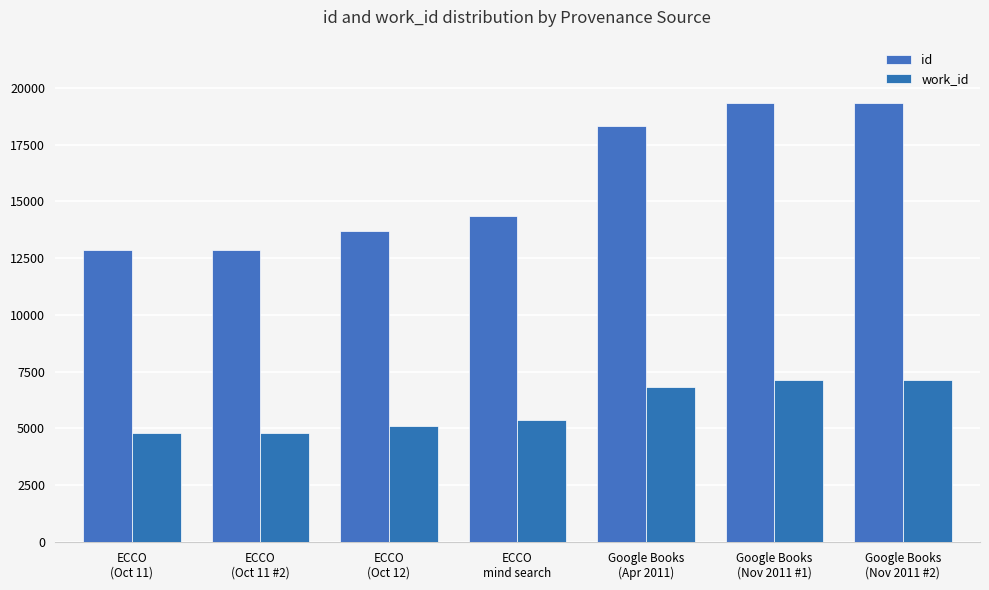

At ECCO
(Oct 11), list the series in order from largest to smallest.

id, work_id